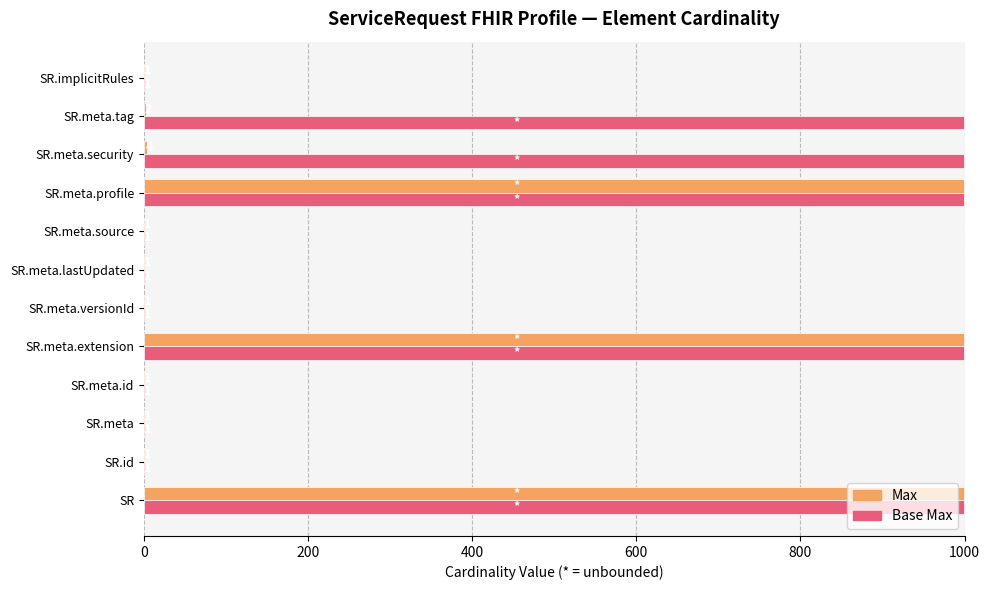

At which label is Max closest to 500?

SR.meta.security